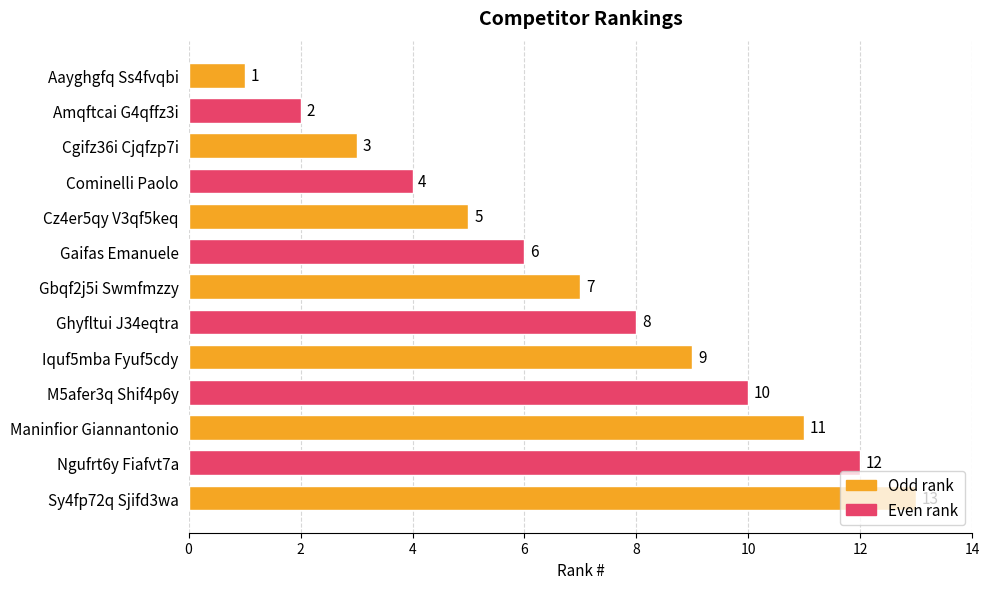

Between Cominelli Paolo and Iquf5mba Fyuf5cdy, which is larger?

Iquf5mba Fyuf5cdy